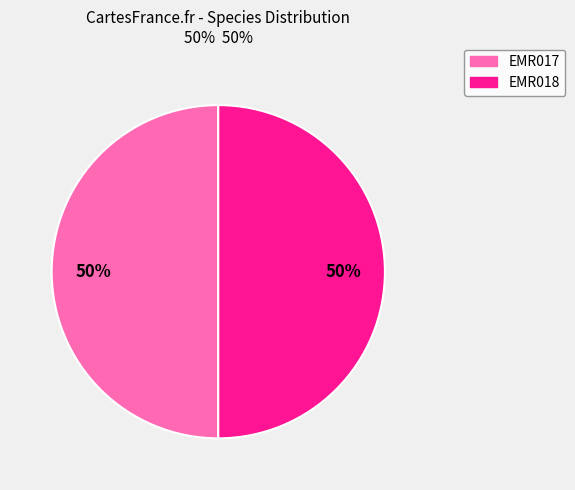

Is the sum of EMR017 and EMR018 greater than half?

Yes